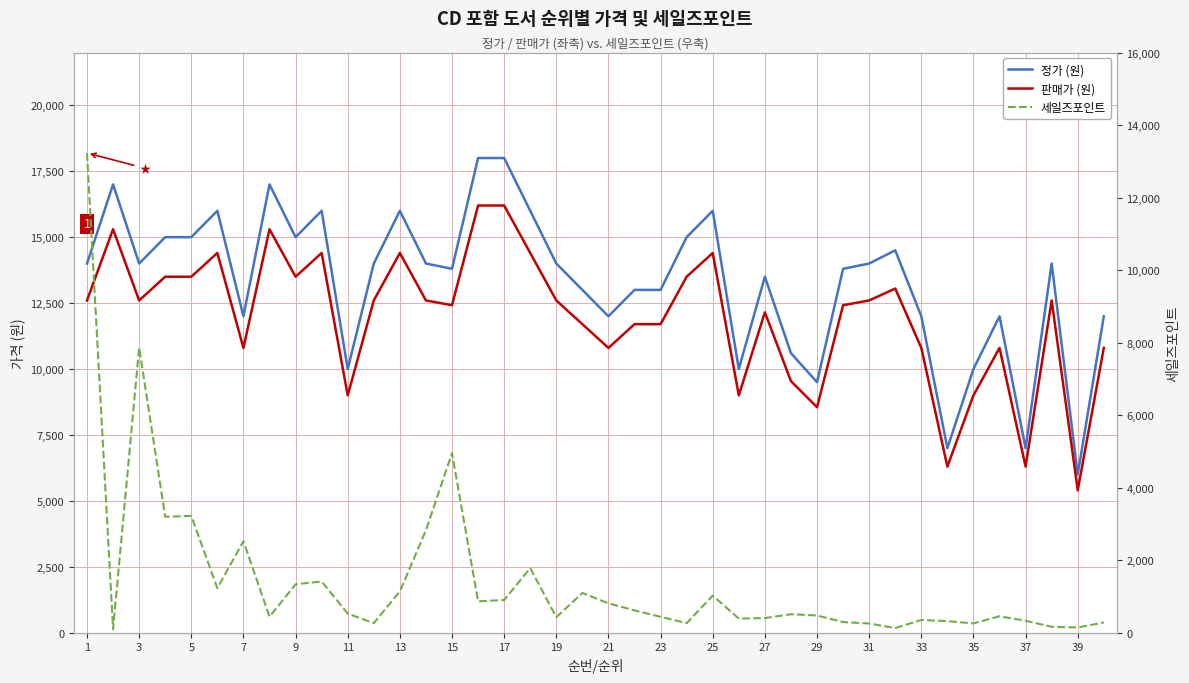

At how many categories does at least one series exceed 17061?

2